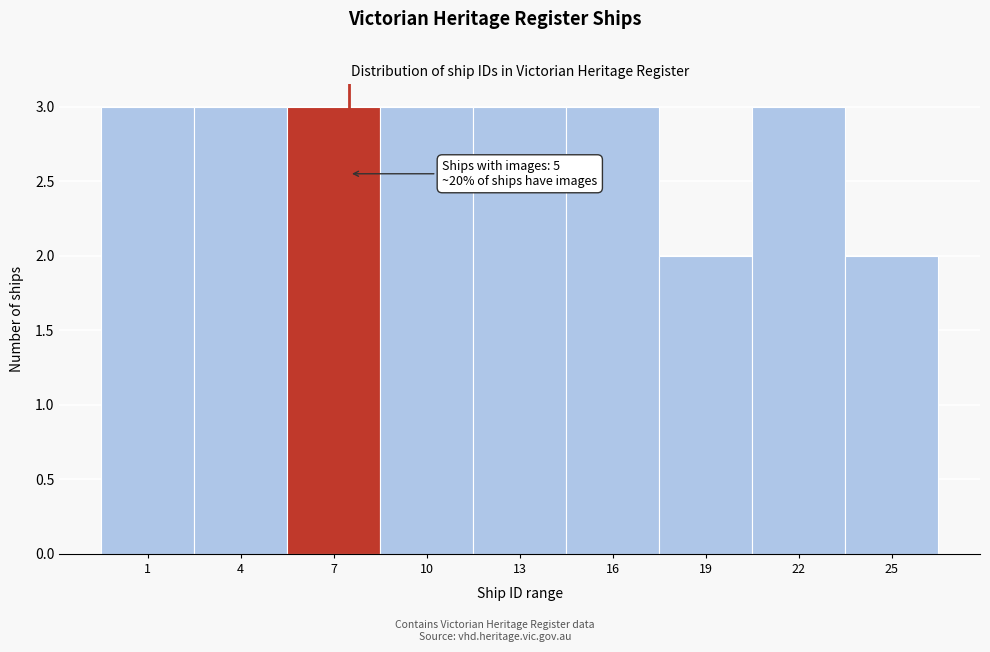

Reading left to right, what are all the values shown in this chart?

1=3	4=3	7=3	10=3	13=3	16=3	19=2	22=3	25=2